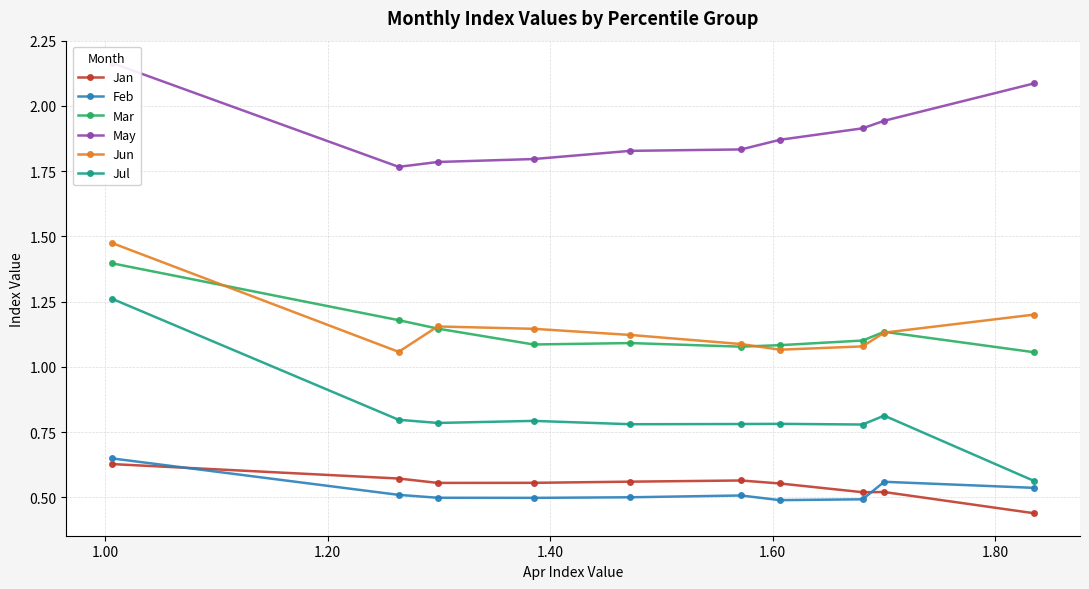

Reading right to left, what are all the values shown in this chart?

Jan: 0.4	0.5	0.5	0.6	0.6	0.6	0.6	0.6	0.6	0.6
Feb: 0.5	0.6	0.5	0.5	0.5	0.5	0.5	0.5	0.5	0.6
Mar: 1.1	1.1	1.1	1.1	1.1	1.1	1.1	1.1	1.2	1.4
May: 2.1	1.9	1.9	1.9	1.8	1.8	1.8	1.8	1.8	2.2
Jun: 1.2	1.1	1.1	1.1	1.1	1.1	1.1	1.2	1.1	1.5
Jul: 0.6	0.8	0.8	0.8	0.8	0.8	0.8	0.8	0.8	1.3